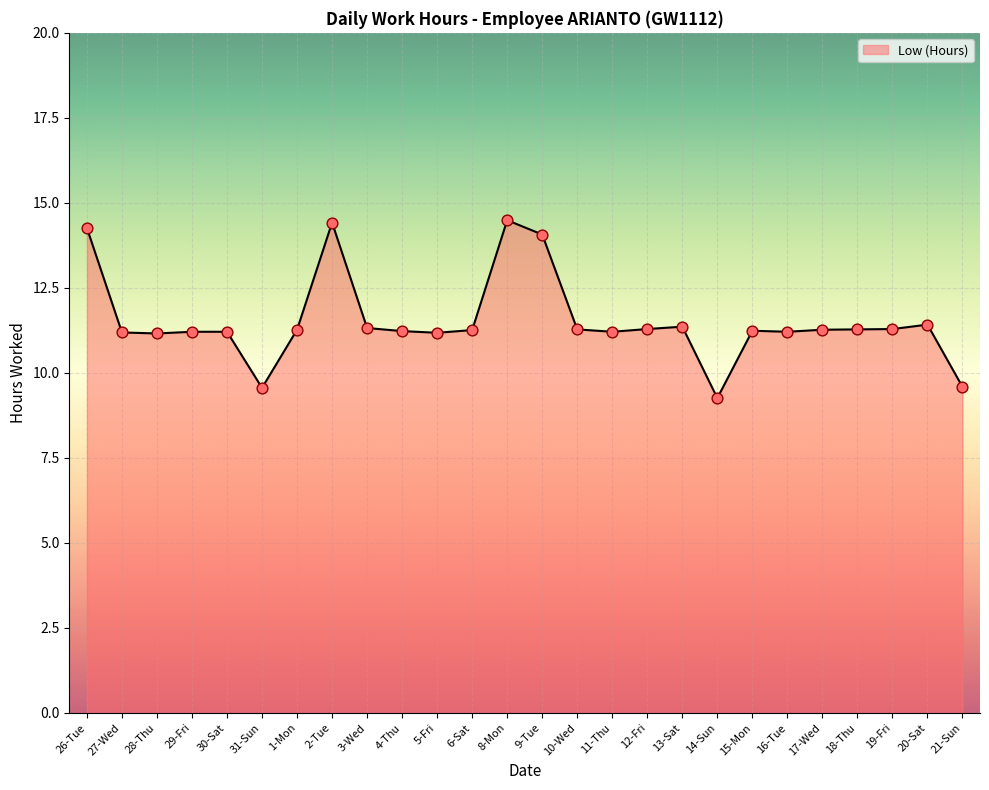

What is the change in value from 14-Sun to 20-Sat?

+2.2